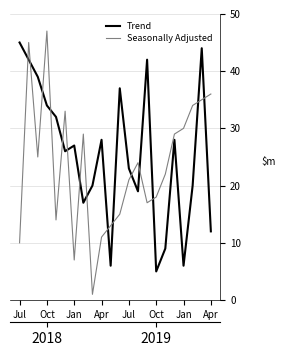

Is it true that Trend equals 8 at 10?

False